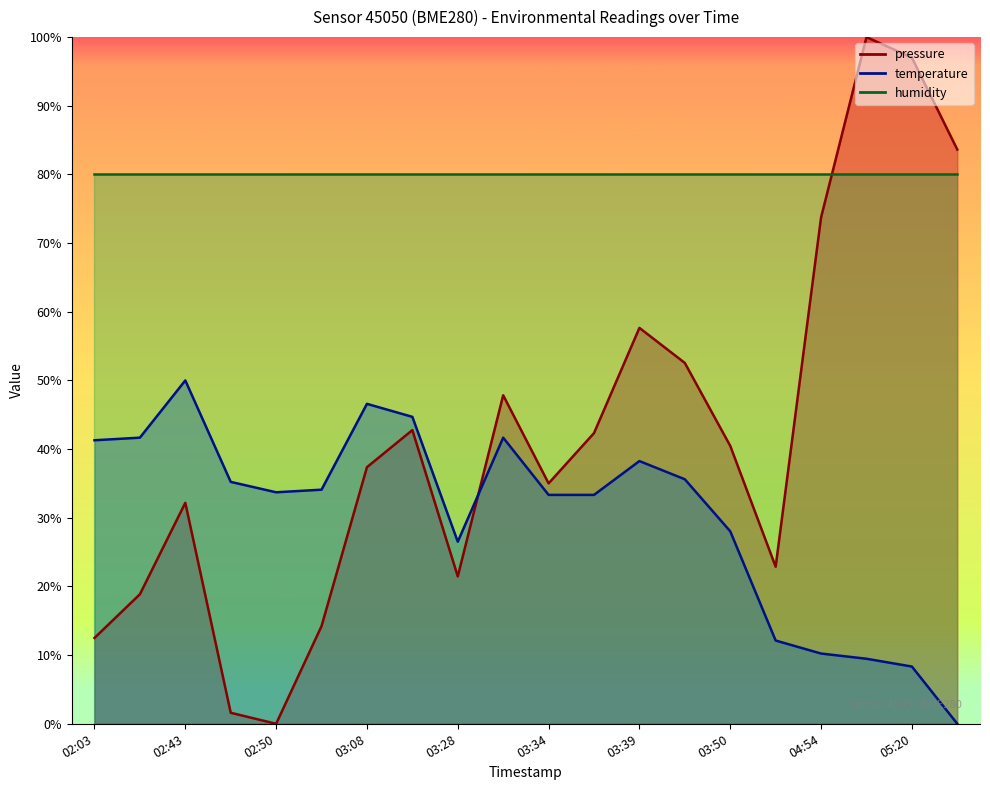

At which category is the sum across all series the highest?

05:16